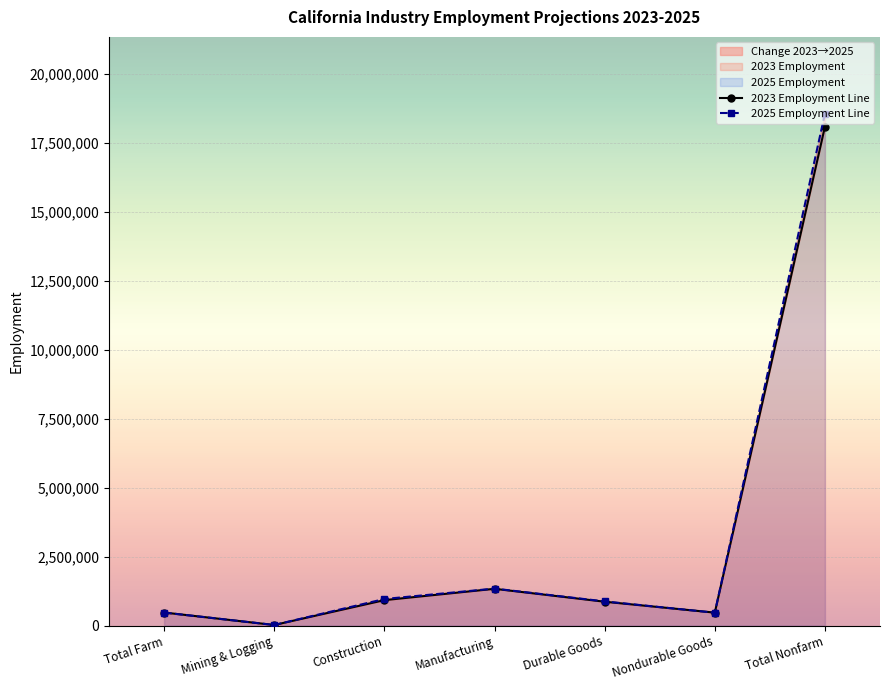

Reading left to right, what are all the values shown in this chart?

2023 Employment Line: 472200	20000	921300	1332800	864100	468600	18093700
2025 Employment Line: 469600	20000	962900	1339900	875400	464800	18566200